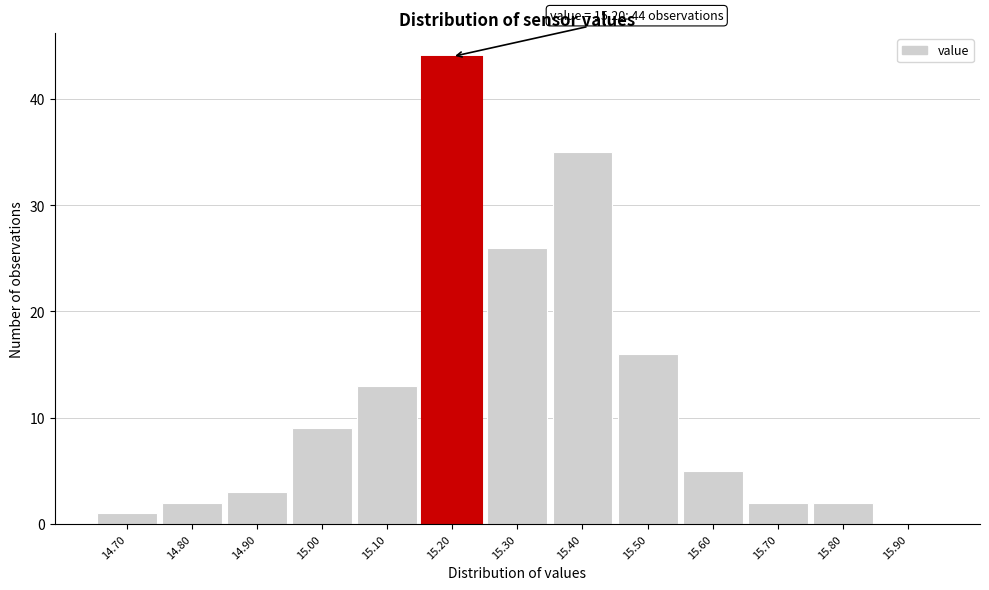

Over which range of the x-axis is the bar tallest?

15.15 to 15.25